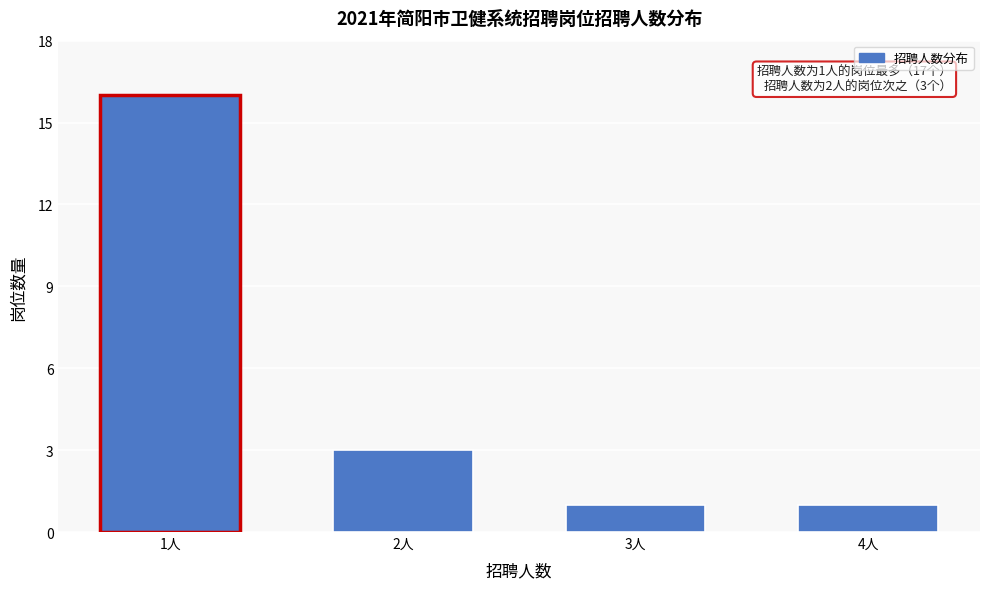

Reading right to left, what are all the values shown in this chart?

1	1	3	16